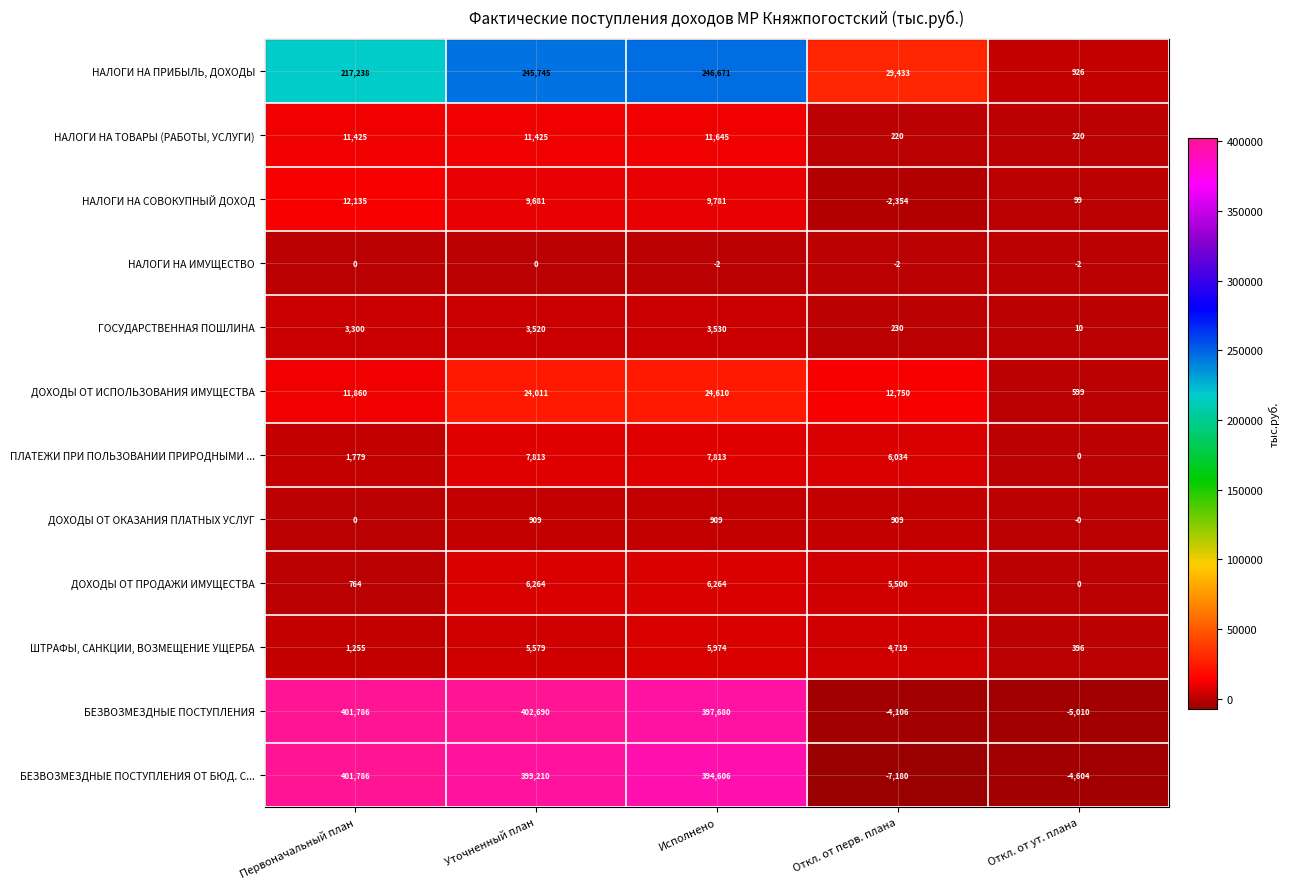

Is it true that НАЛОГИ НА ПРИБЫЛЬ, ДОХОДЫ equals 106856 at Первоначальный план?

False